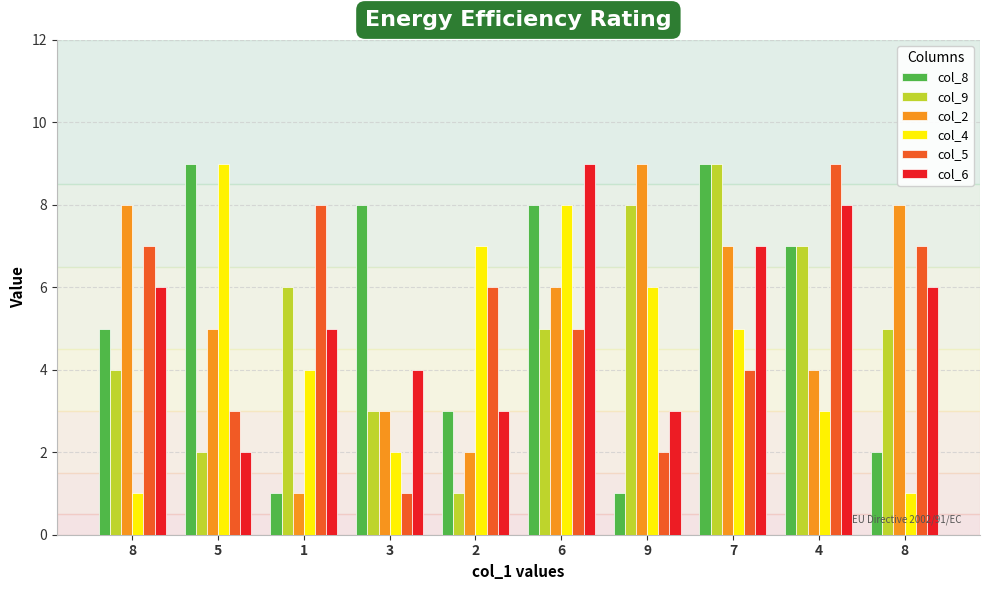

At which label is col_4 closest to 5?

7